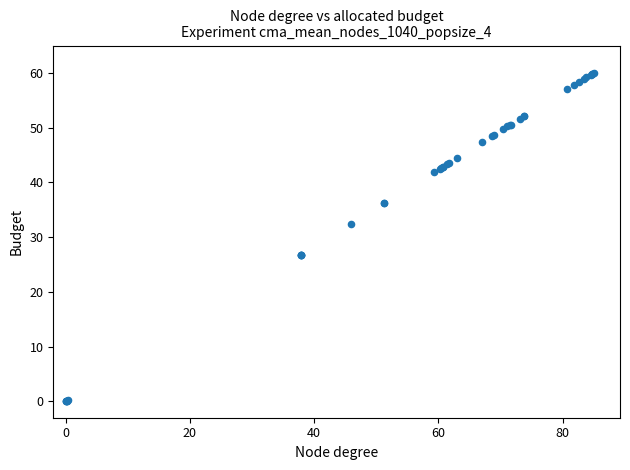

What Y value in the scatter plot is closest to 30?

32.4